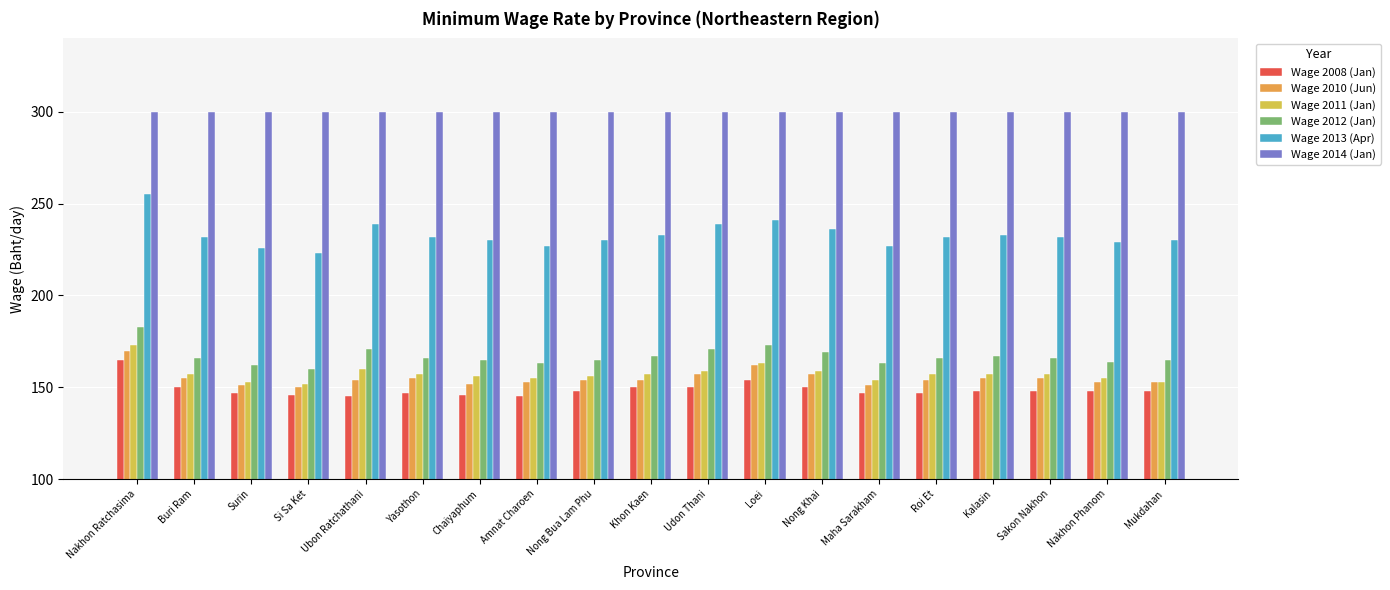

What is the difference between the Wage 2010 (Jun) values at Khon Kaen and Kalasin?

1